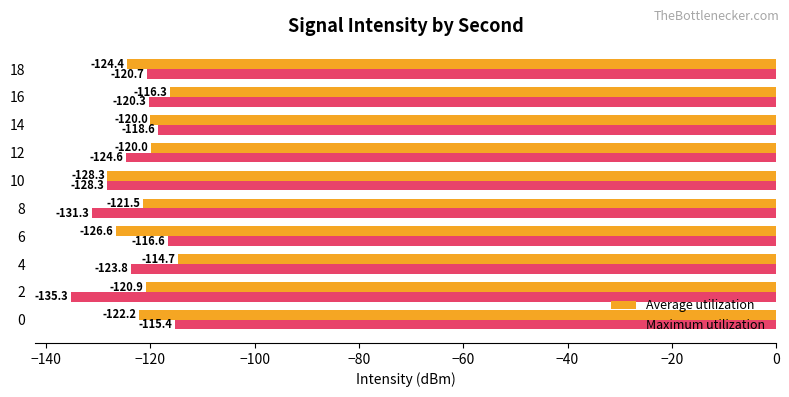

What is the difference between the Average utilization values at 10 and 4?

13.6